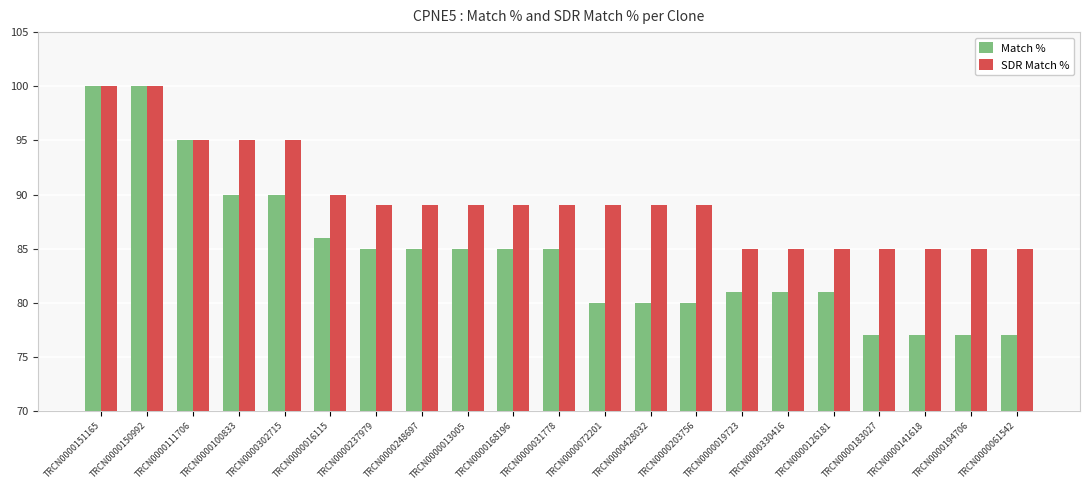

Reading right to left, list all the values displayed in this chart.

Match %: 77	77	77	77	81	81	81	80	80	80	85	85	85	85	85	86	90	90	95	100	100
SDR Match %: 85	85	85	85	85	85	85	89	89	89	89	89	89	89	89	90	95	95	95	100	100